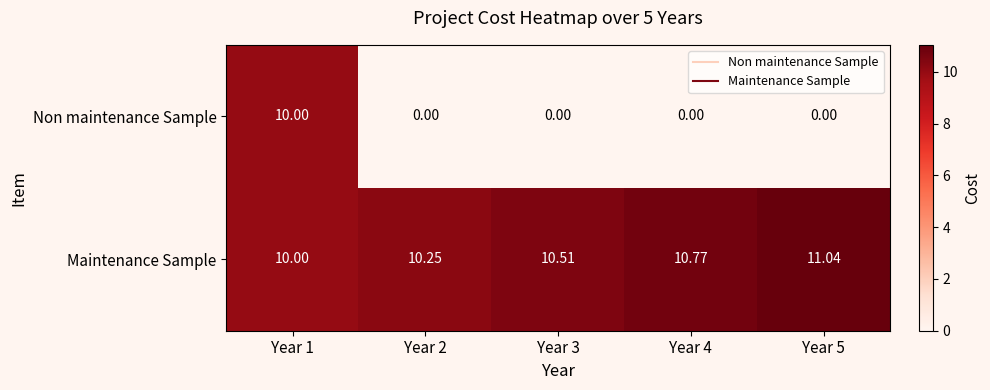

What is the greatest value displayed?

11.0